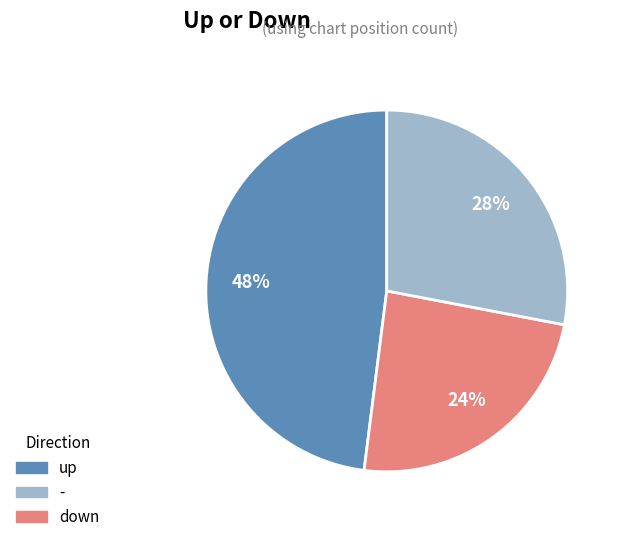

Does any single category account for the majority?

No